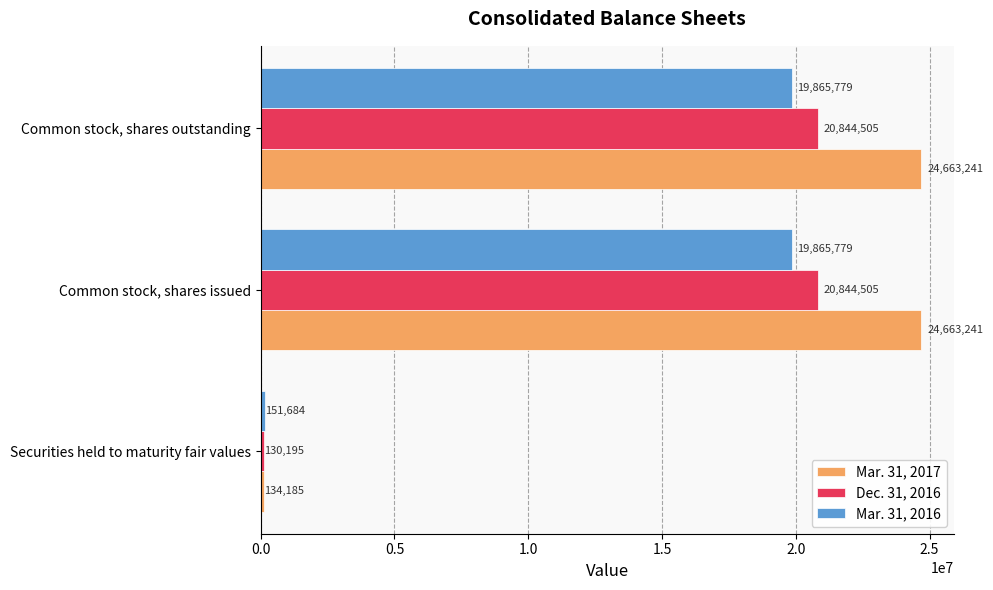

What is the sum of the Mar. 31, 2016 values at Common stock, shares outstanding and Securities held to maturity fair values?

20017463